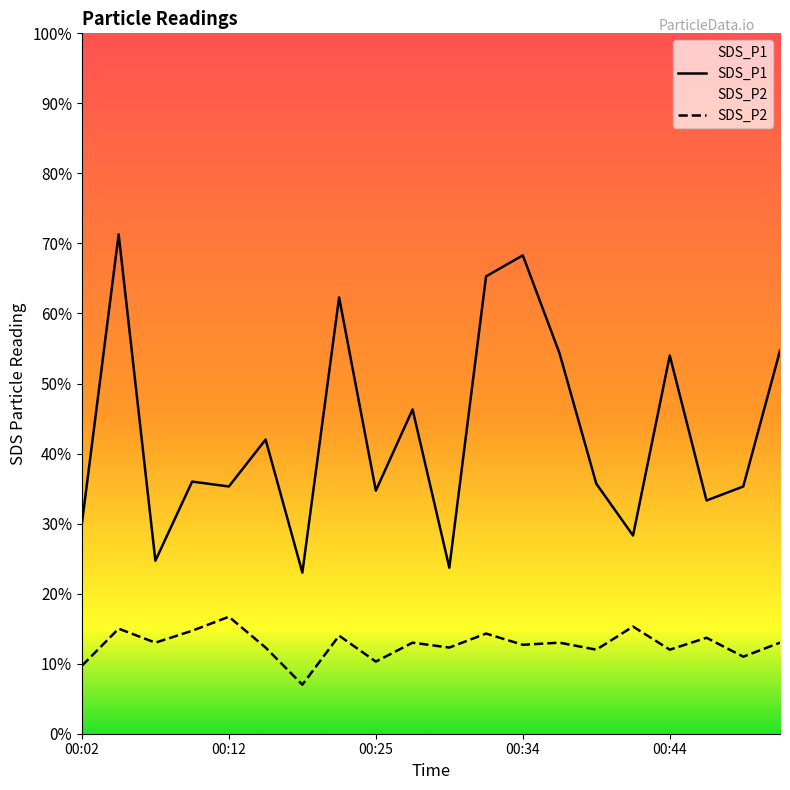

True or false: SDS_P1 and SDS_P2 intersect in this chart.

False